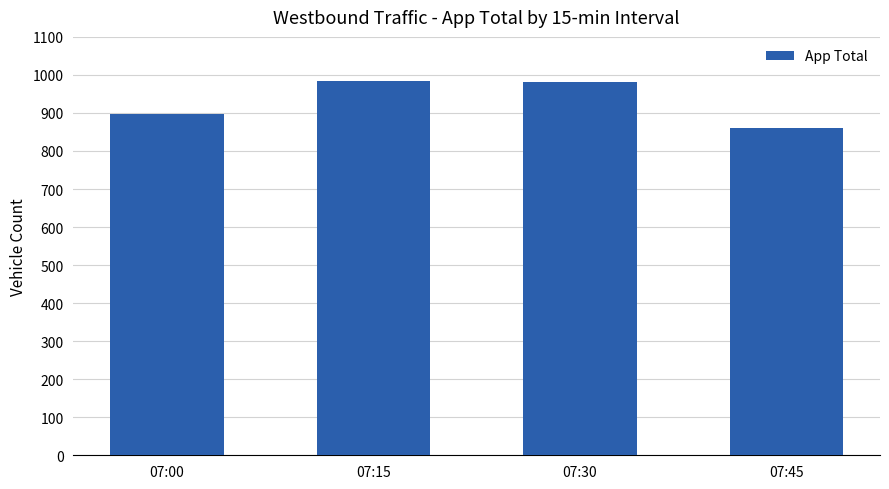

Which category has the lowest value across all series?

07:45